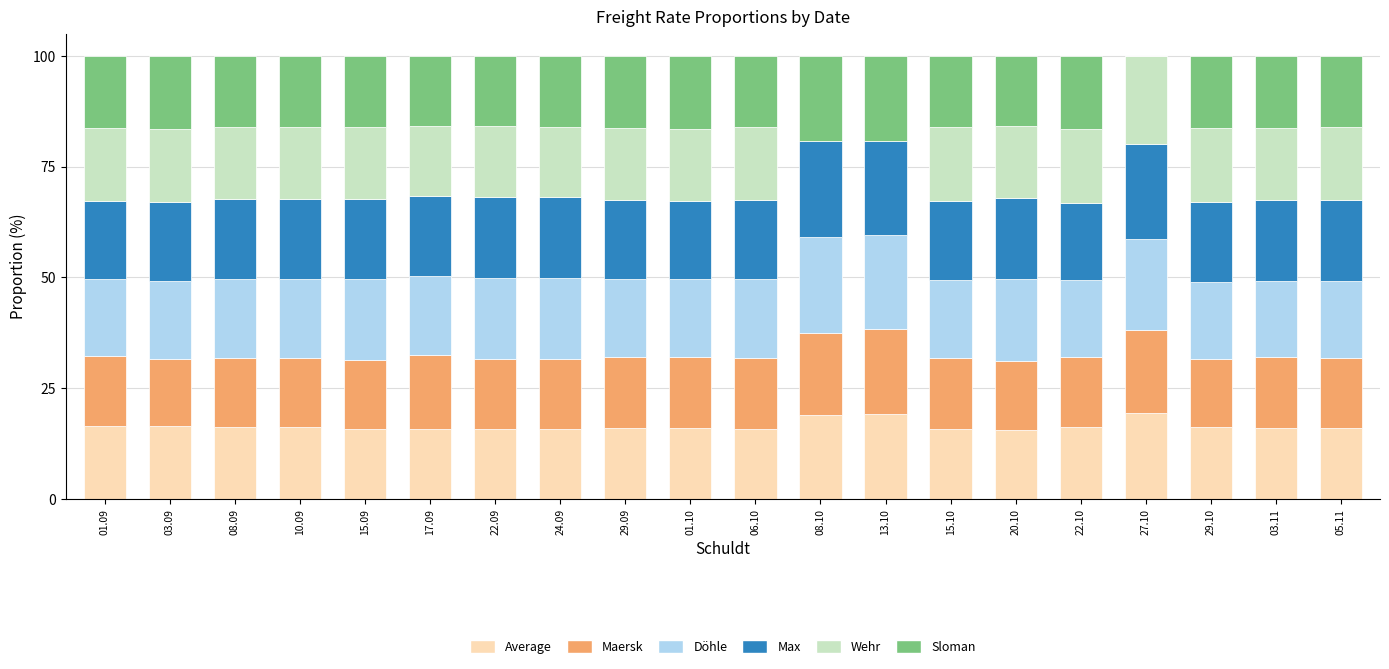

What is the total value across all series at 15.09?

100.0